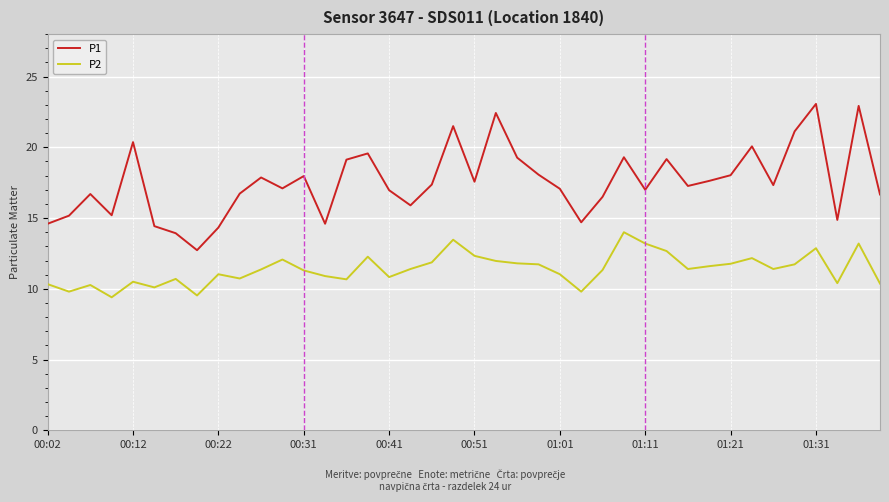

What is the highest value of the P2 series?

14.0